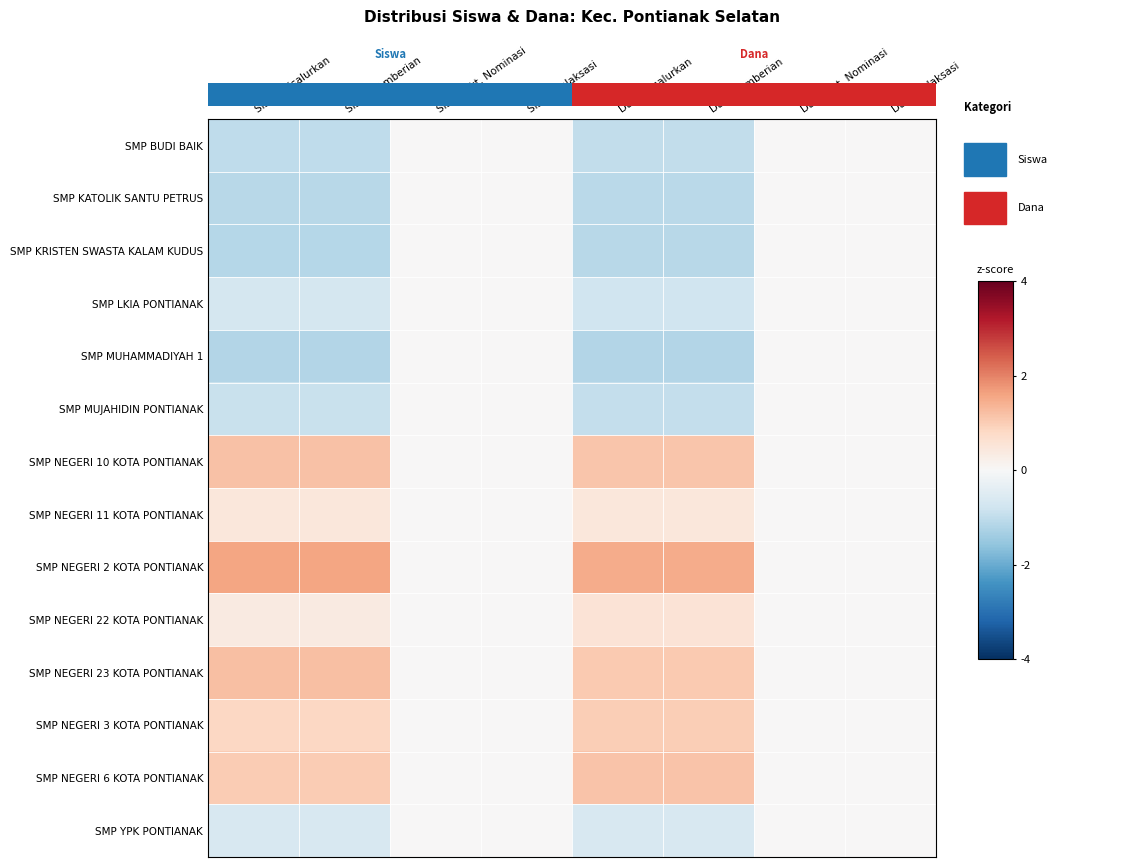

What value does the SMP NEGERI 22 KOTA PONTIANAK series have at Dana Pemberian?

0.5